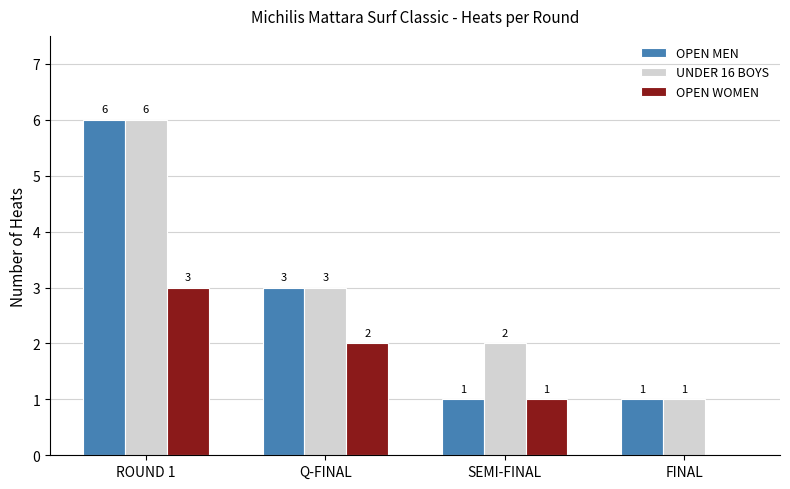

Between Q-FINAL and SEMI-FINAL, which series saw the biggest shift?

OPEN MEN